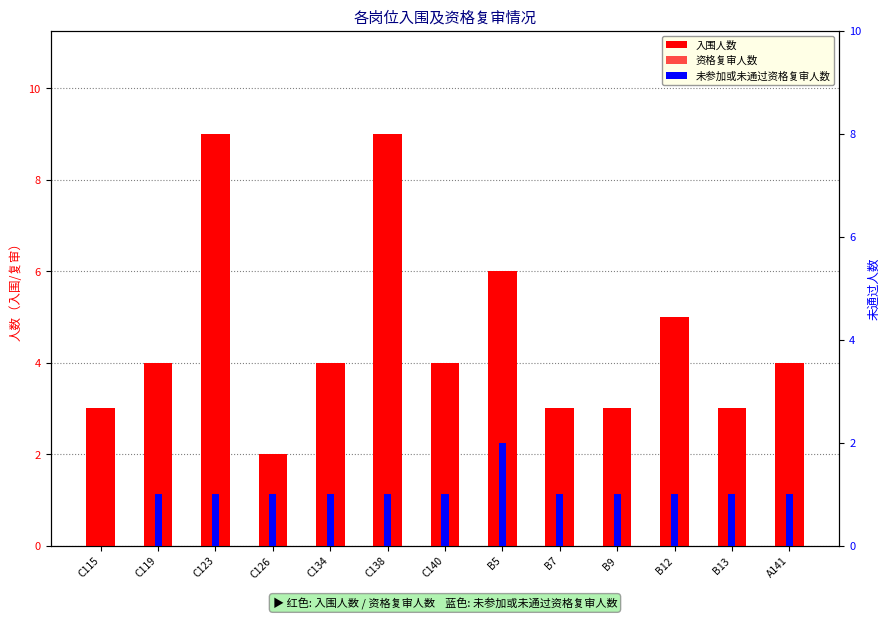

Does the chart contain stacked bars?

No